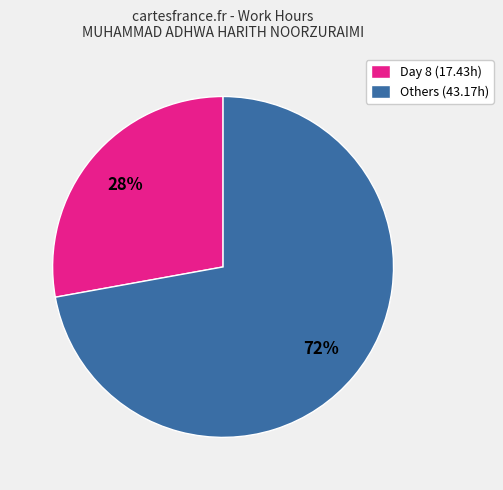

What is the smallest slice in the pie chart?

Day 8 (17.43h)